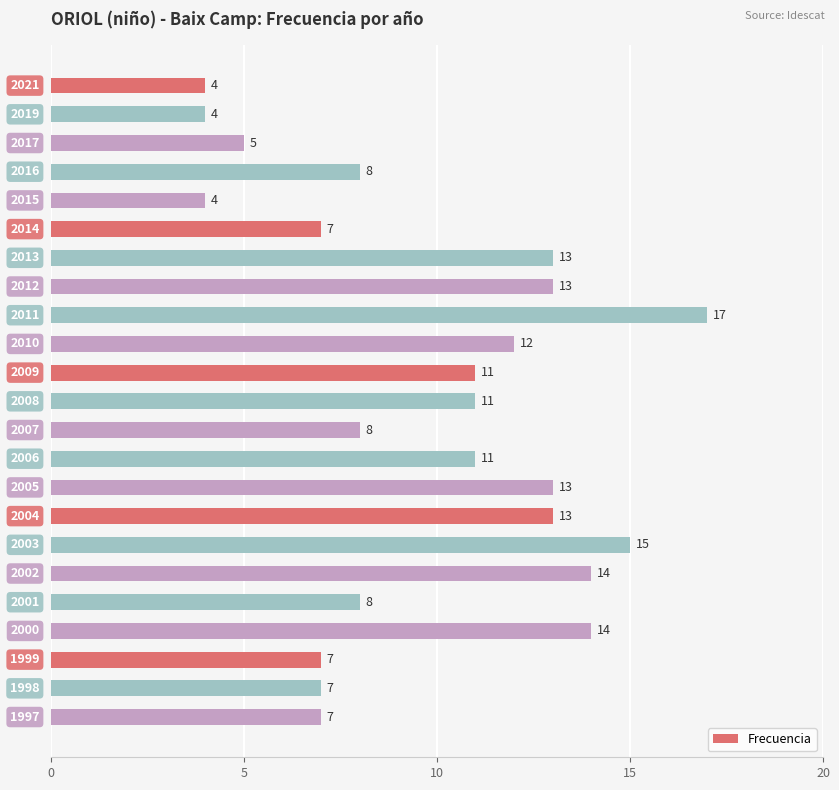

How many values are below 11?

11